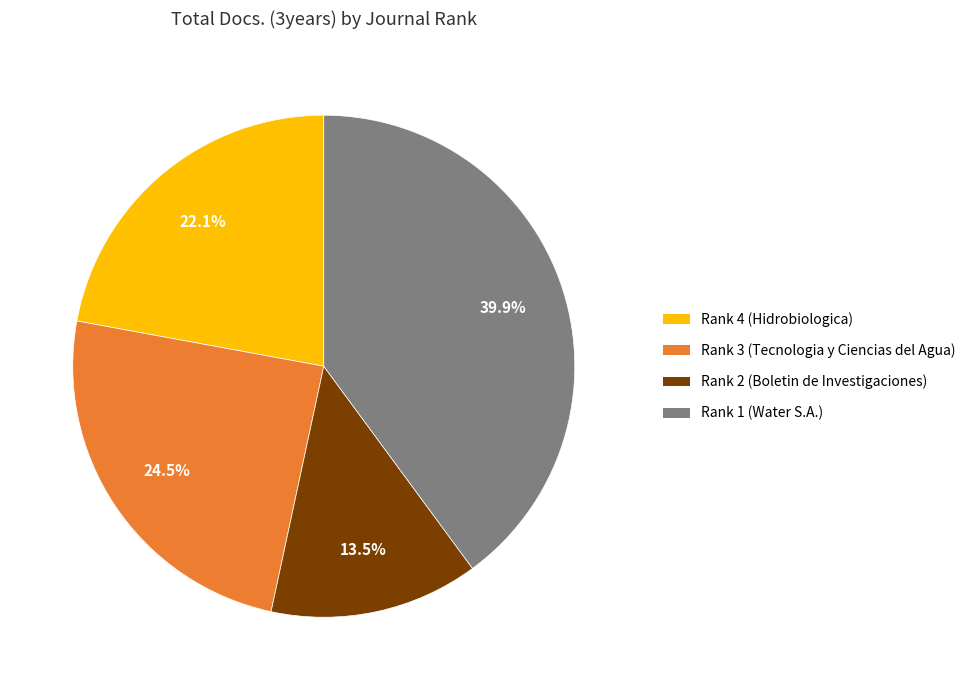

Is it true that Rank 4 (Hidrobiologica) is 15% of the pie?

False